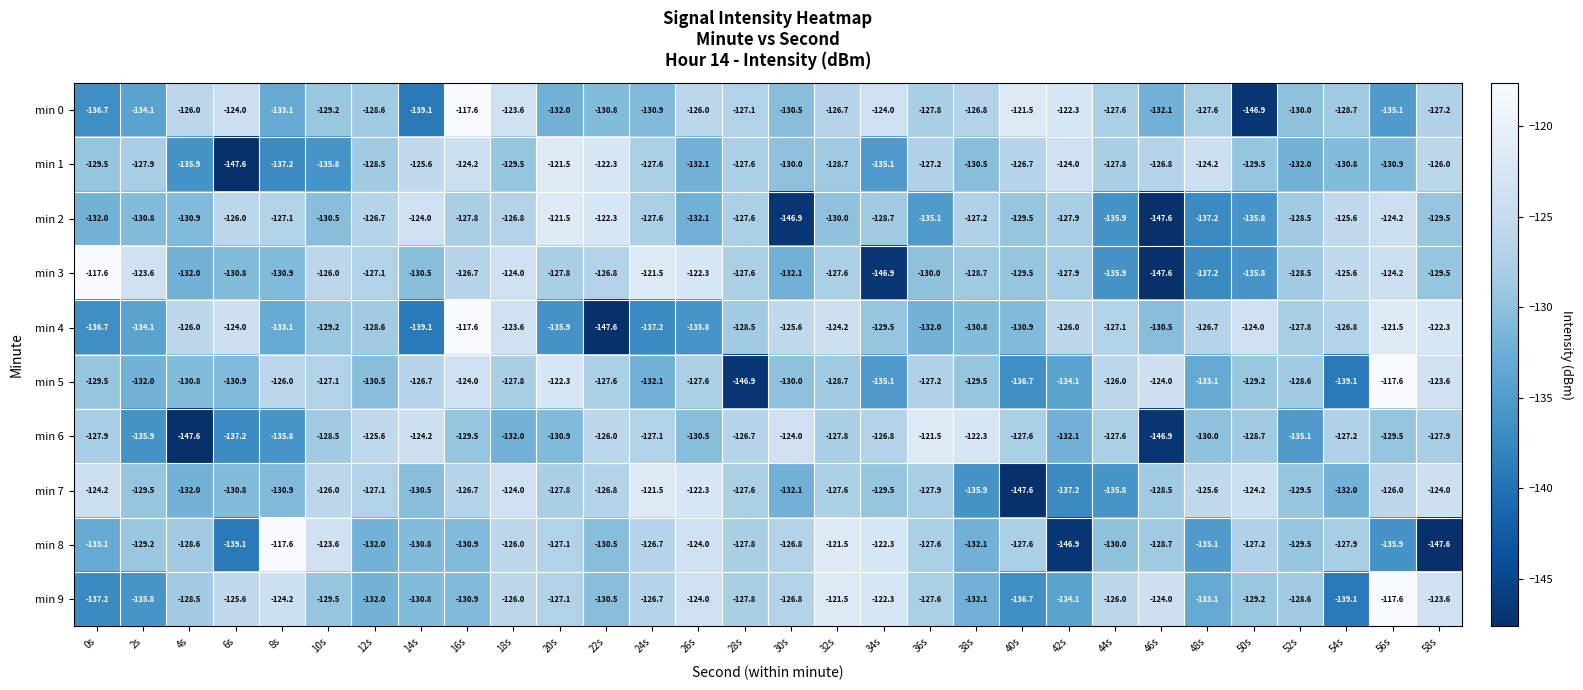

At which label is min 2 closest to -134?

36s